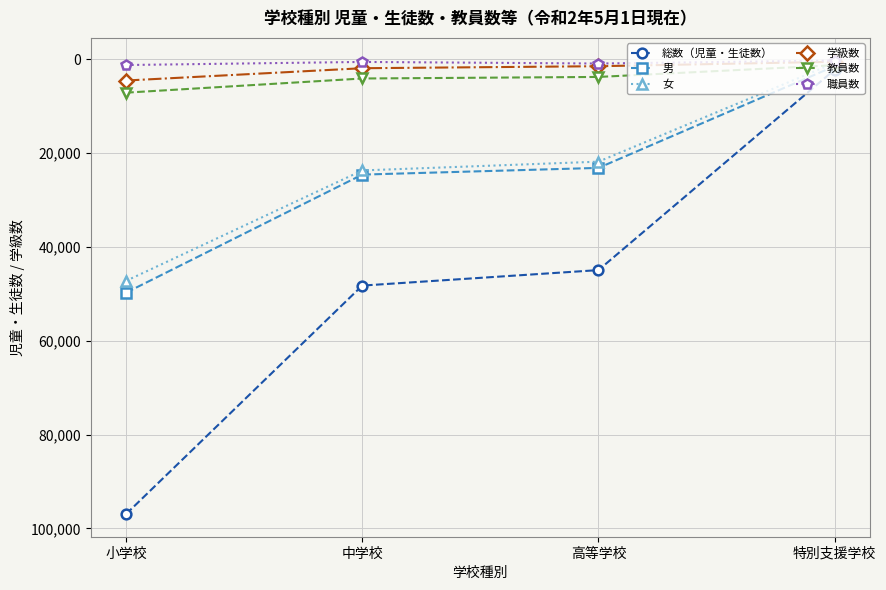

What is the label of the 2nd point from the right?

高等学校